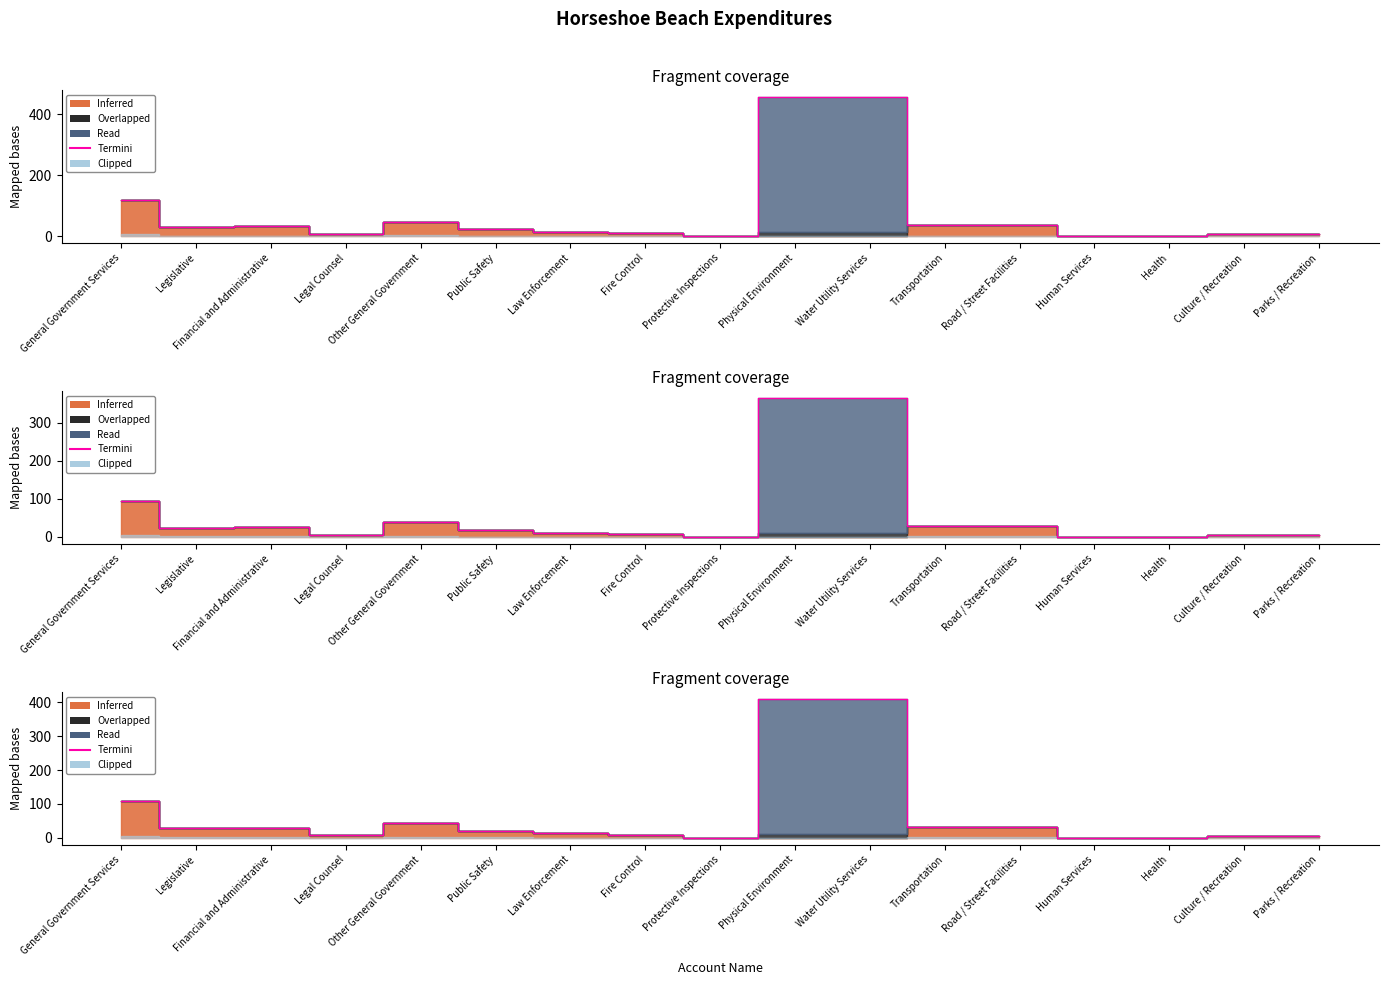

Rank the categories by value from highest to lowest.

Physical Environment, Water Utility Services, General Government Services, Other General Government, Transportation, Road / Street Facilities, Financial and Administrative, Legislative, Public Safety, Law Enforcement, Fire Control, Legal Counsel, Culture / Recreation, Parks / Recreation, Protective Inspections, Human Services, Health